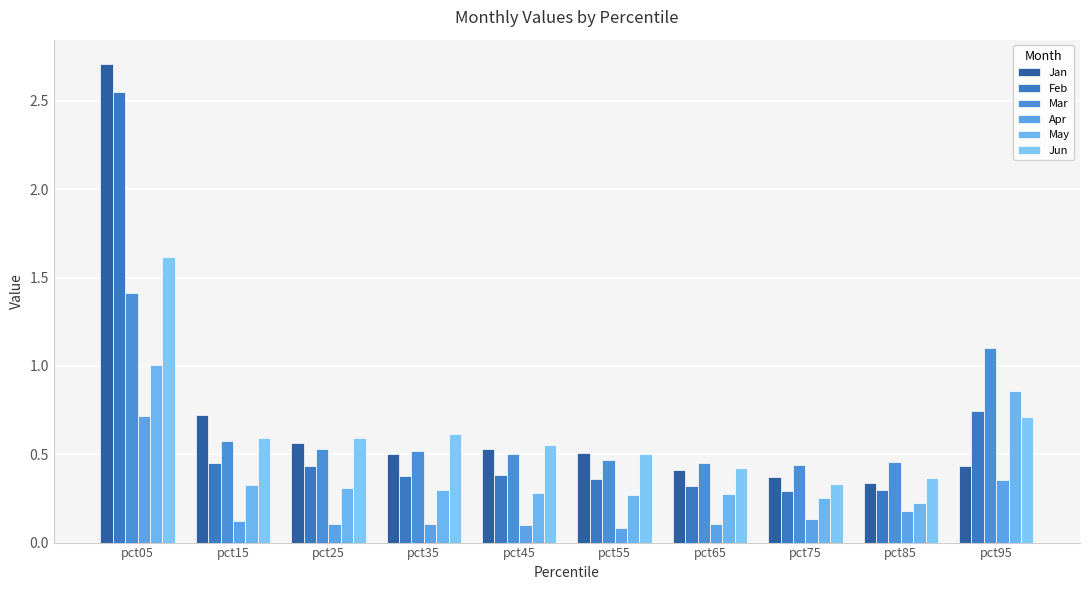

What is the difference between the highest and lowest values at pct85?

0.3